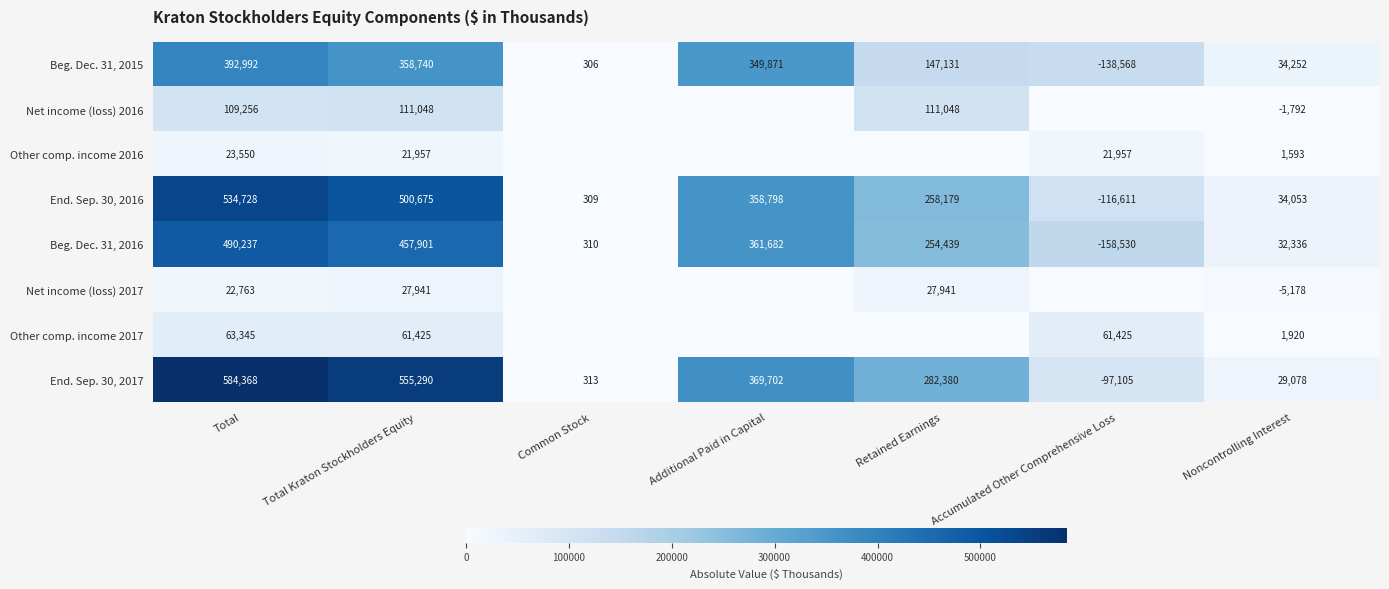

The Beg. Dec. 31, 2015 series shows 358740 at Total Kraton Stockholders Equity. True or false?

True